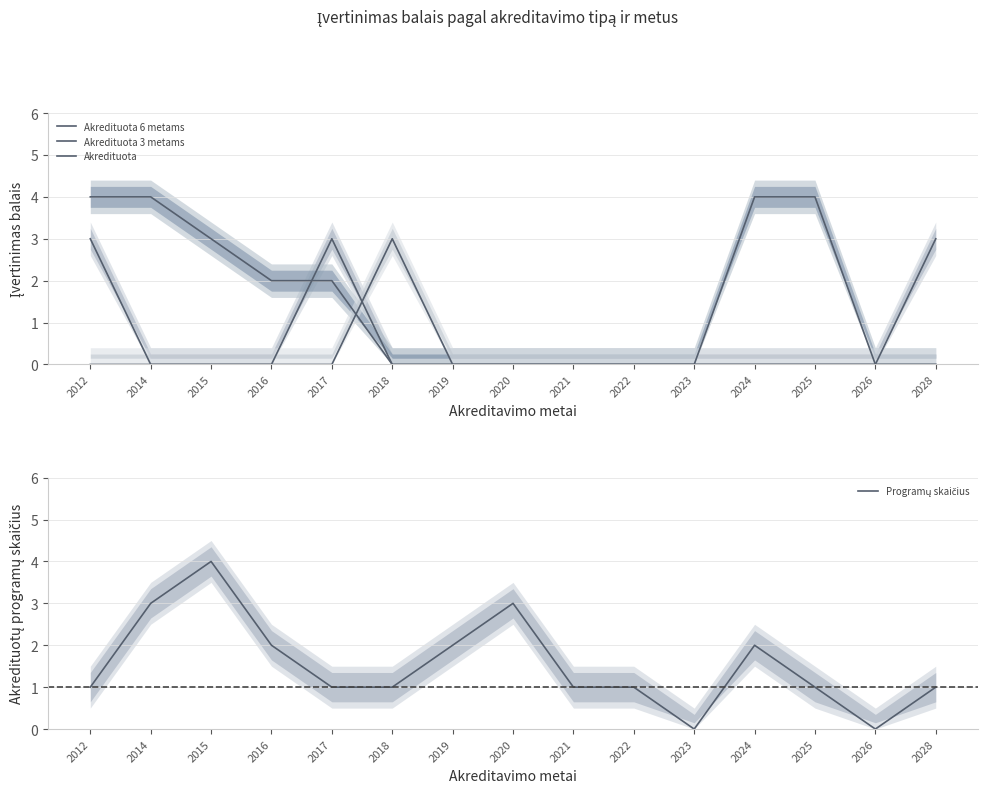

How many data points in Programų skaičius are less than 1?

2